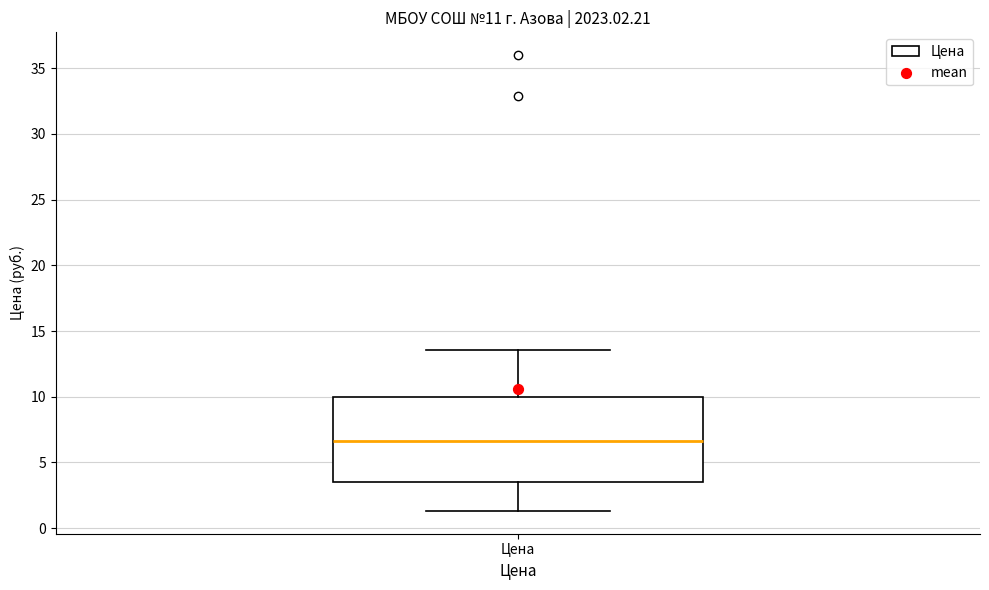

Transcribe this box plot: give where the median line is, the range the box spans, and where the two whiskers end, as read against the y-axis. The values are not printed on the chart, so give them approximately, as read against the axis.

median 6.5, box 3.5 to 10.0, whiskers 1.5 to 13.5